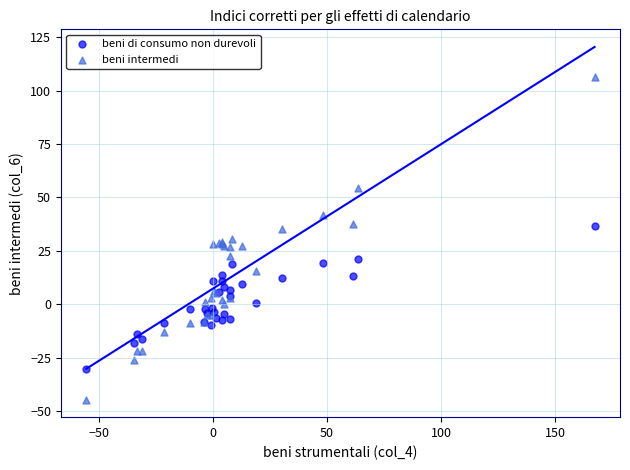

Which series has the widest spread of Y values?

beni intermedi